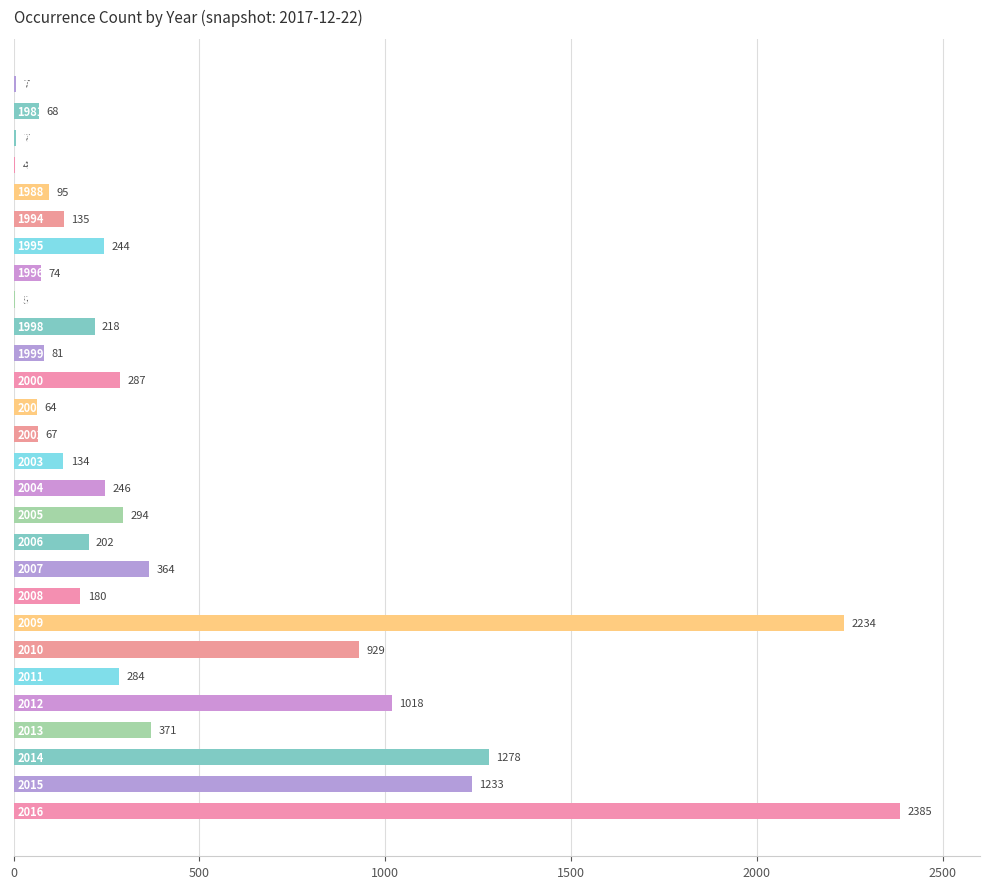

What is the maximum value shown in the chart?

2385